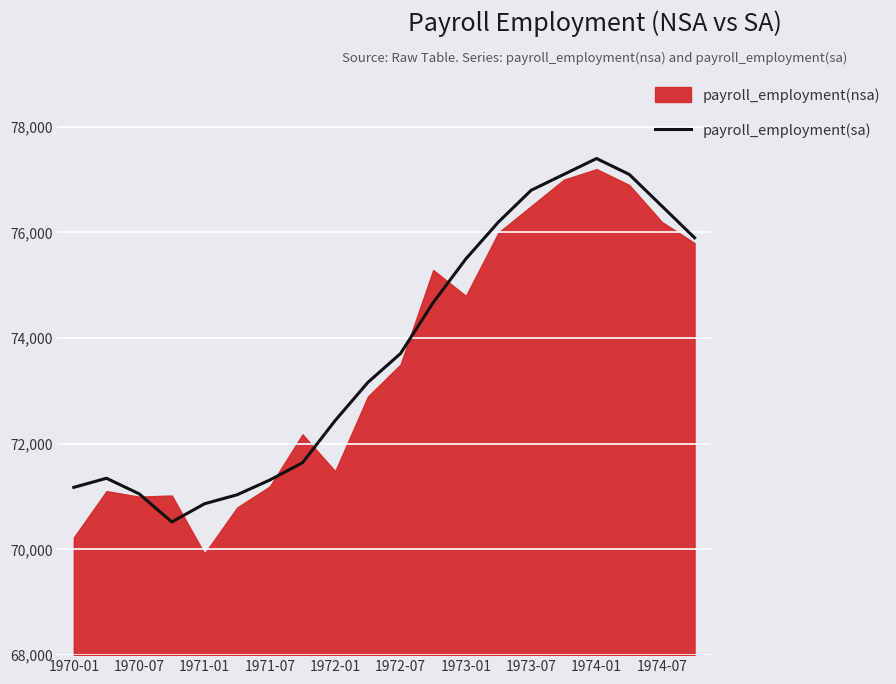

Is it true that the value at 17 is 46837?

False